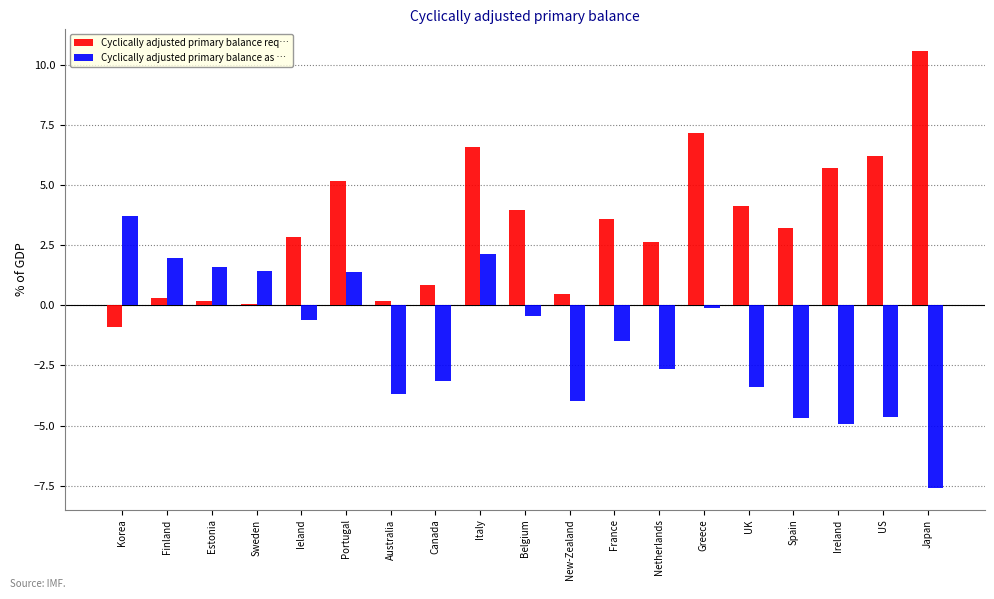

At which label does Cyclically adjusted primary balance req… first exceed 3?

Portugal